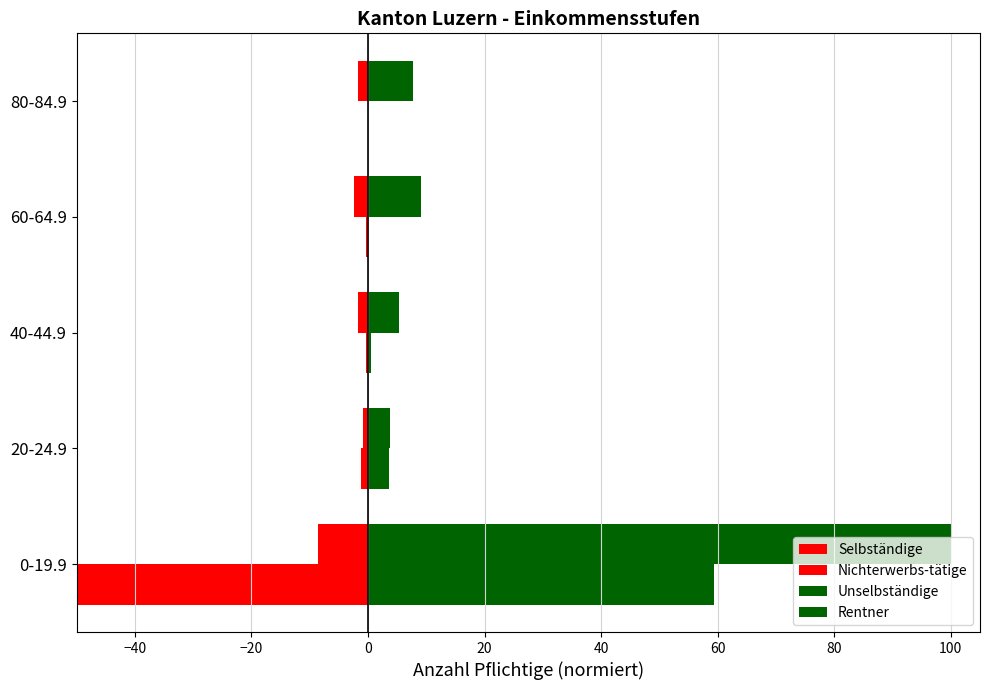

What is the value of the Unselbständige bar at the 2nd from the left?

3.8